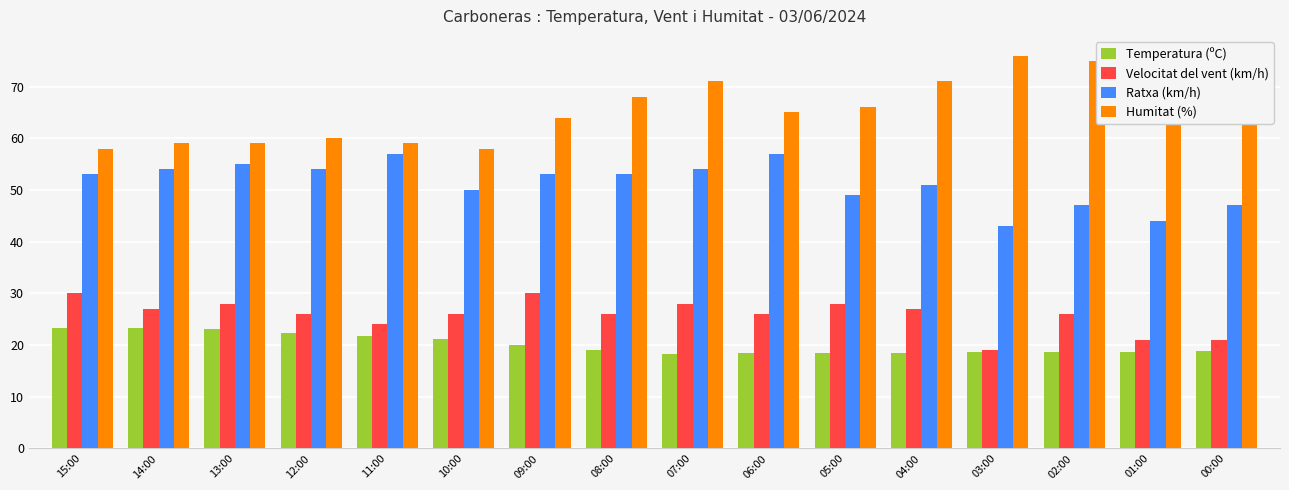

The value of Ratxa (km/h) at 04:00 is 30.4. True or false?

False